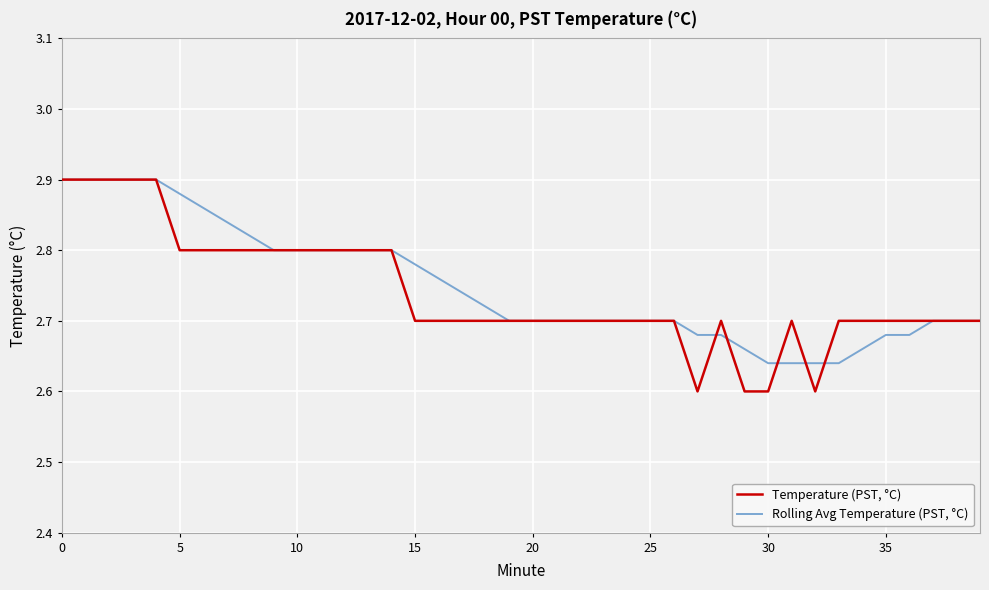

At how many categories does at least one series exceed 2?

40